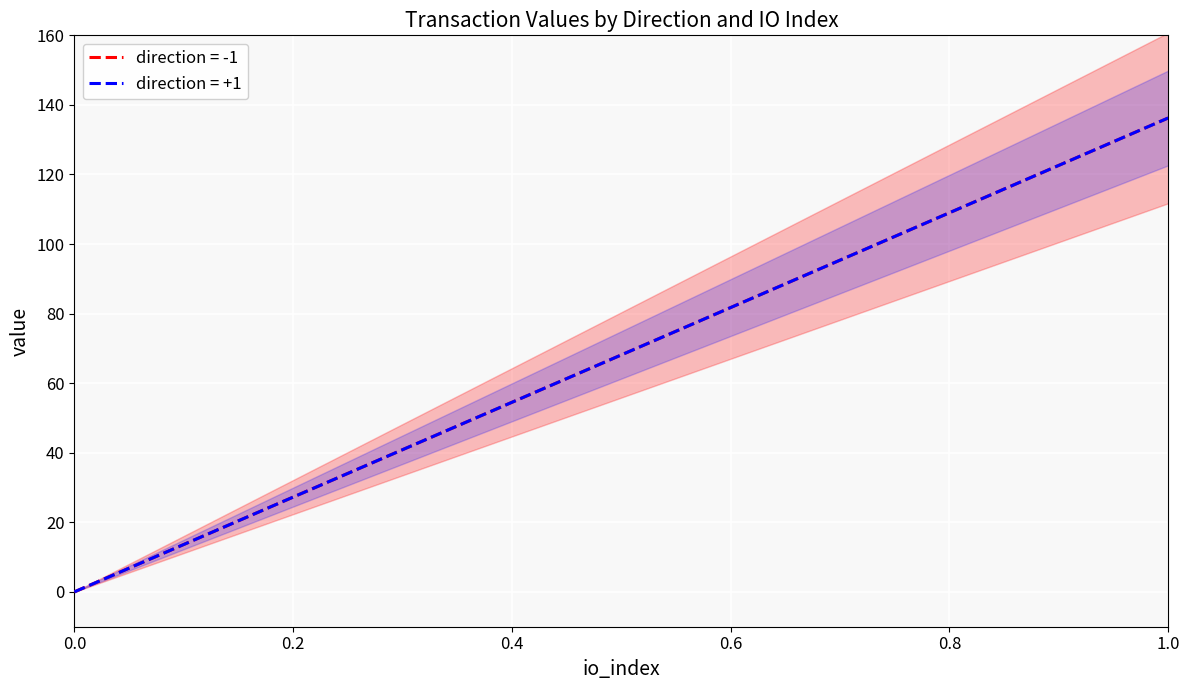

Count the number of categories in the chart.

4